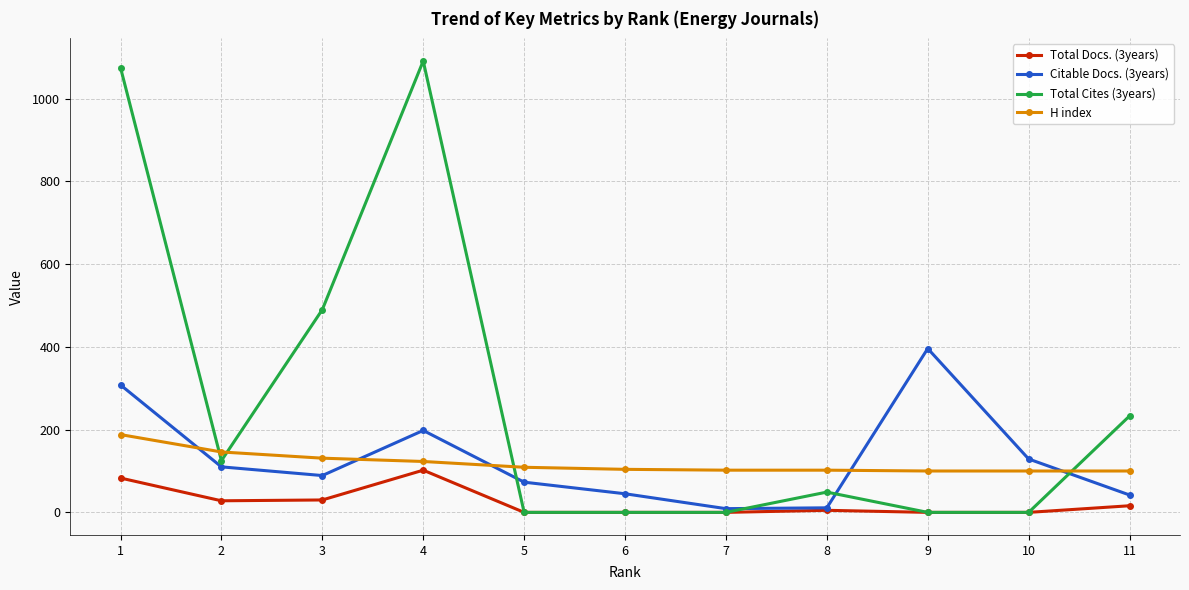

At which label does Total Docs. (3years) reach its peak?

4